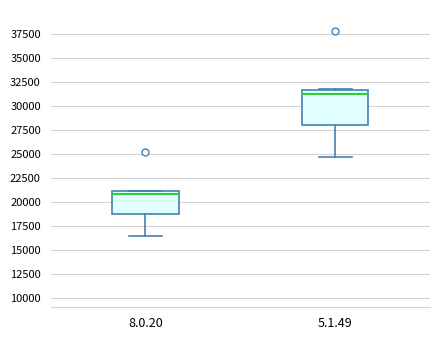

Reading left to right, transcribe this box plot: for each box, give where its median line is, the range the box spans, and where its two whiskers end, as read against the y-axis. The values are not printed on the chart, so give them approximately, as read against the axis.

8.0.20: median 21000 (just below the box's upper edge), box 18500 to 21000, whiskers 16500 to 21000
5.1.49: median 31500 (just below the box's upper edge), box 28000 to 31500, whiskers 24500 to 31500